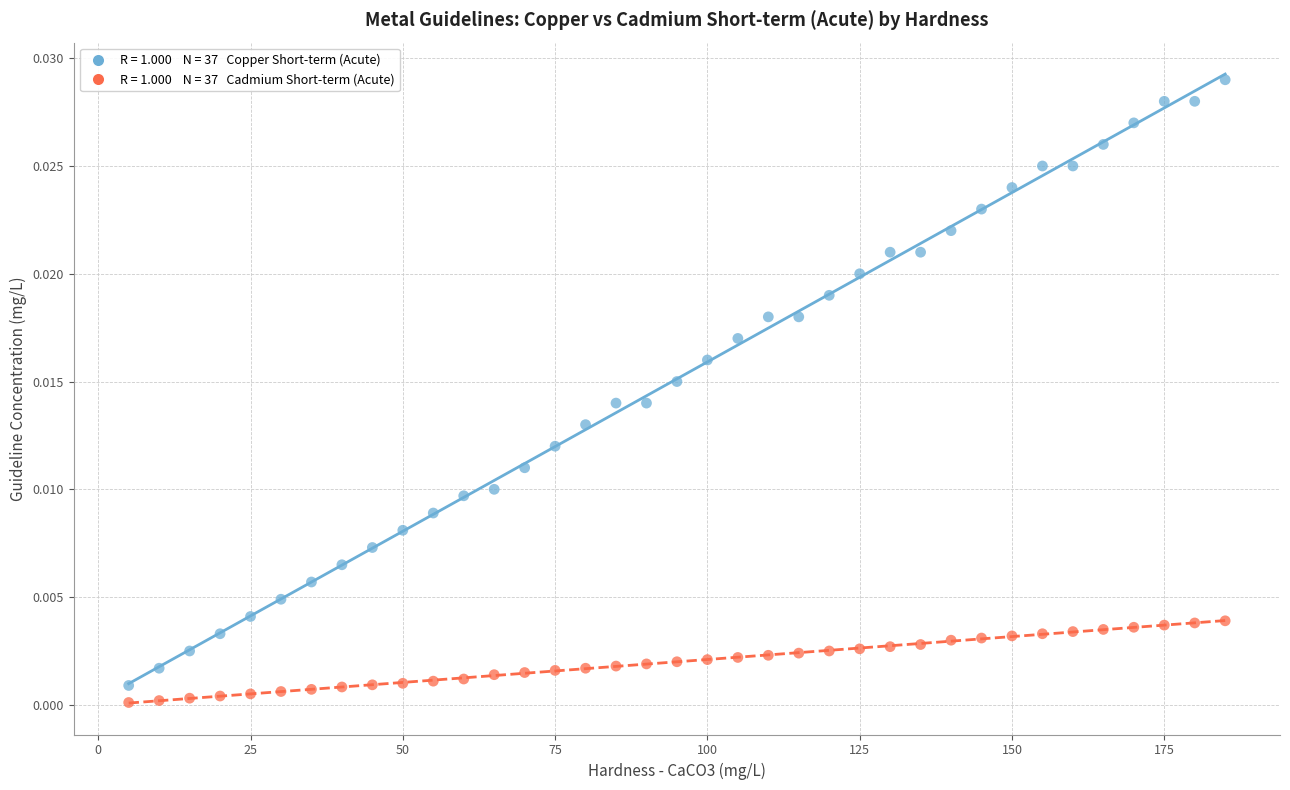

Across all data points, what is the range of X values (max minus min)?

180.0